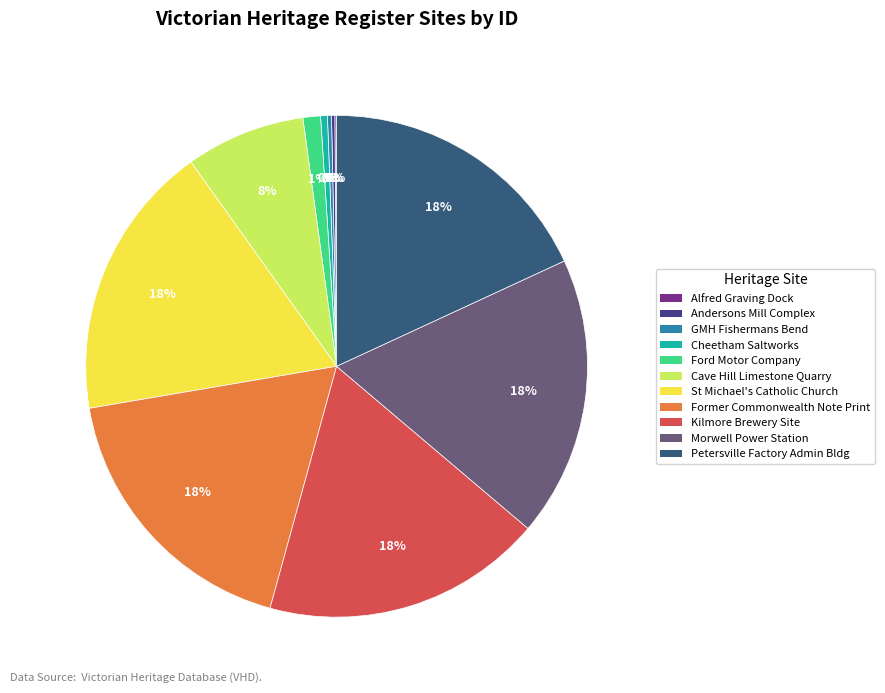

What is the smallest slice in the pie chart?

ALFRED GRAVING DOCK